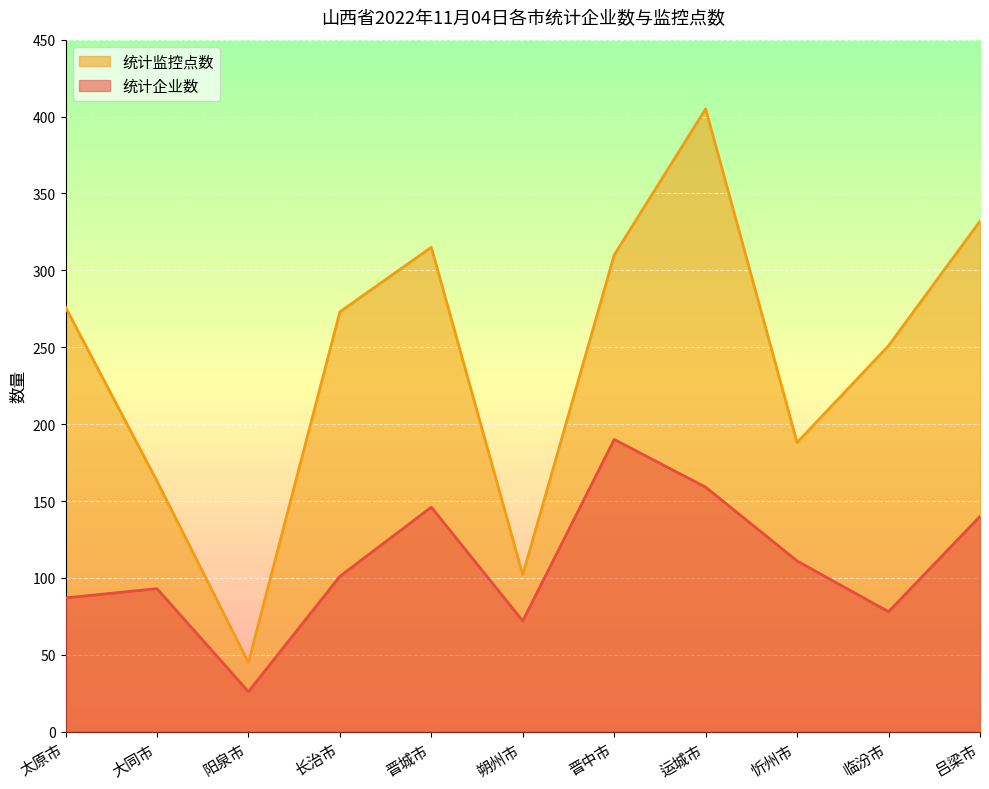

What is the sum of all 统计监控点数 values?

2660